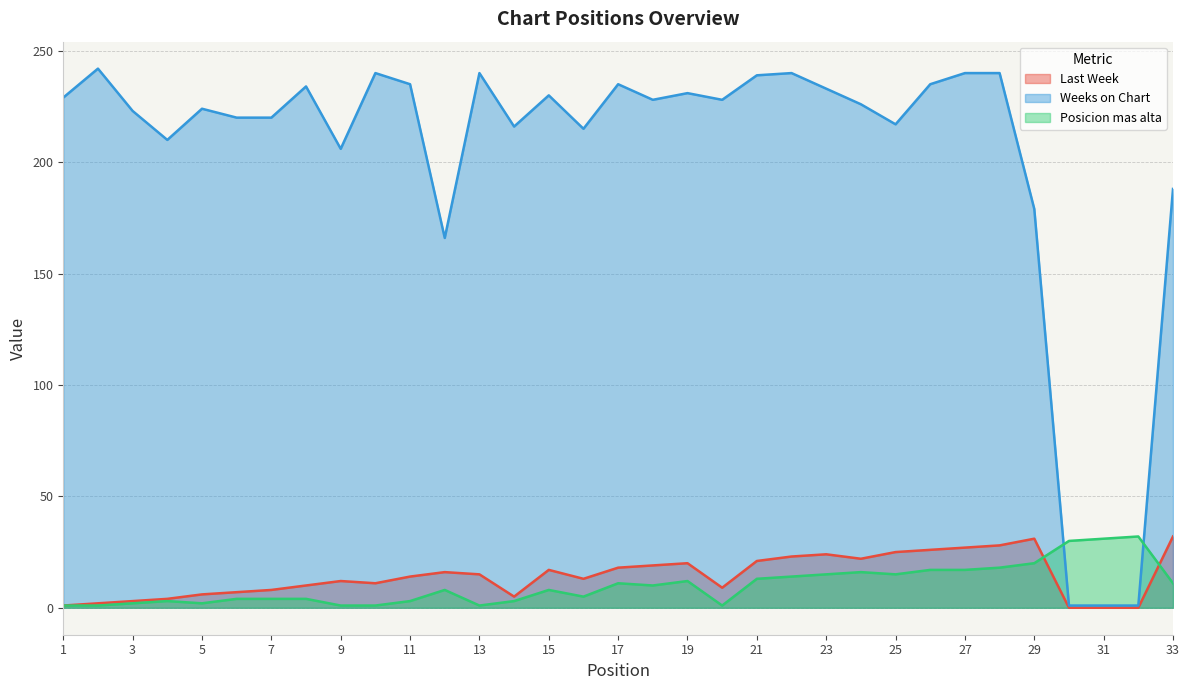

The value of Weeks on Chart at 26 is 314. True or false?

False